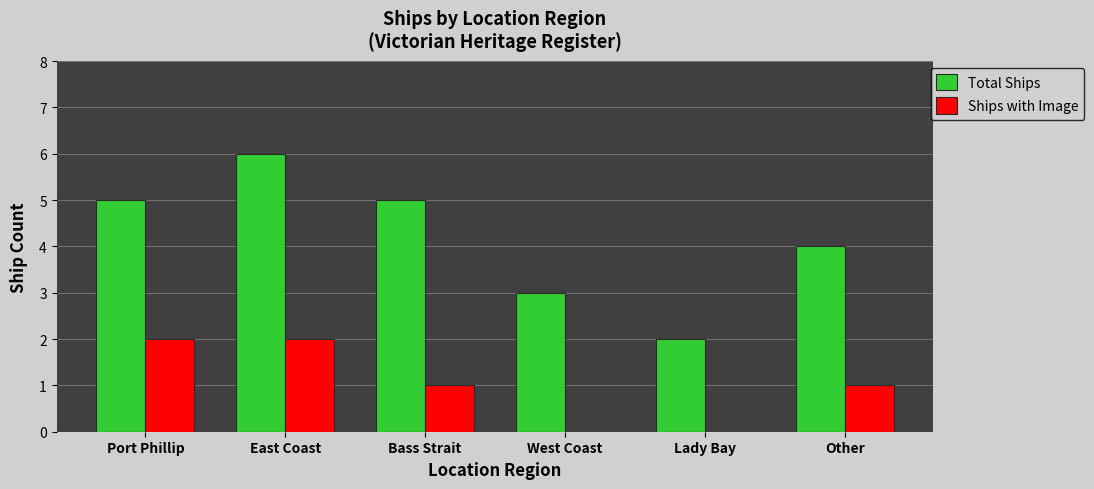

What is the sum of the Ships with Image values at Bass Strait and Port Phillip?

3